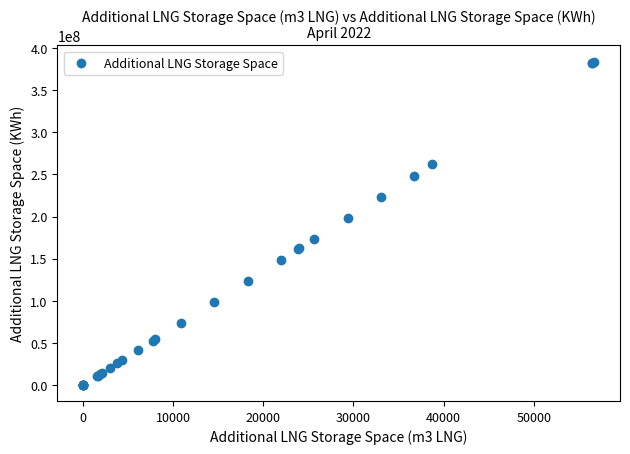

What Y value in the scatter plot is closest to 192060364?

198741880